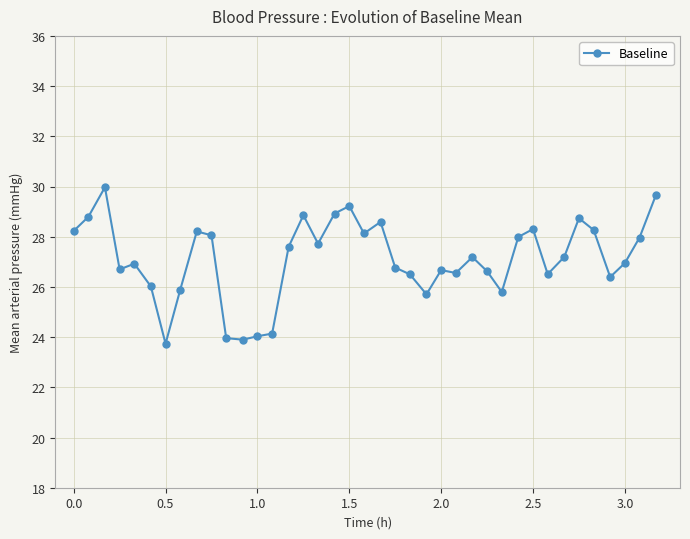

What is the difference between the second highest and second lowest values?

5.8